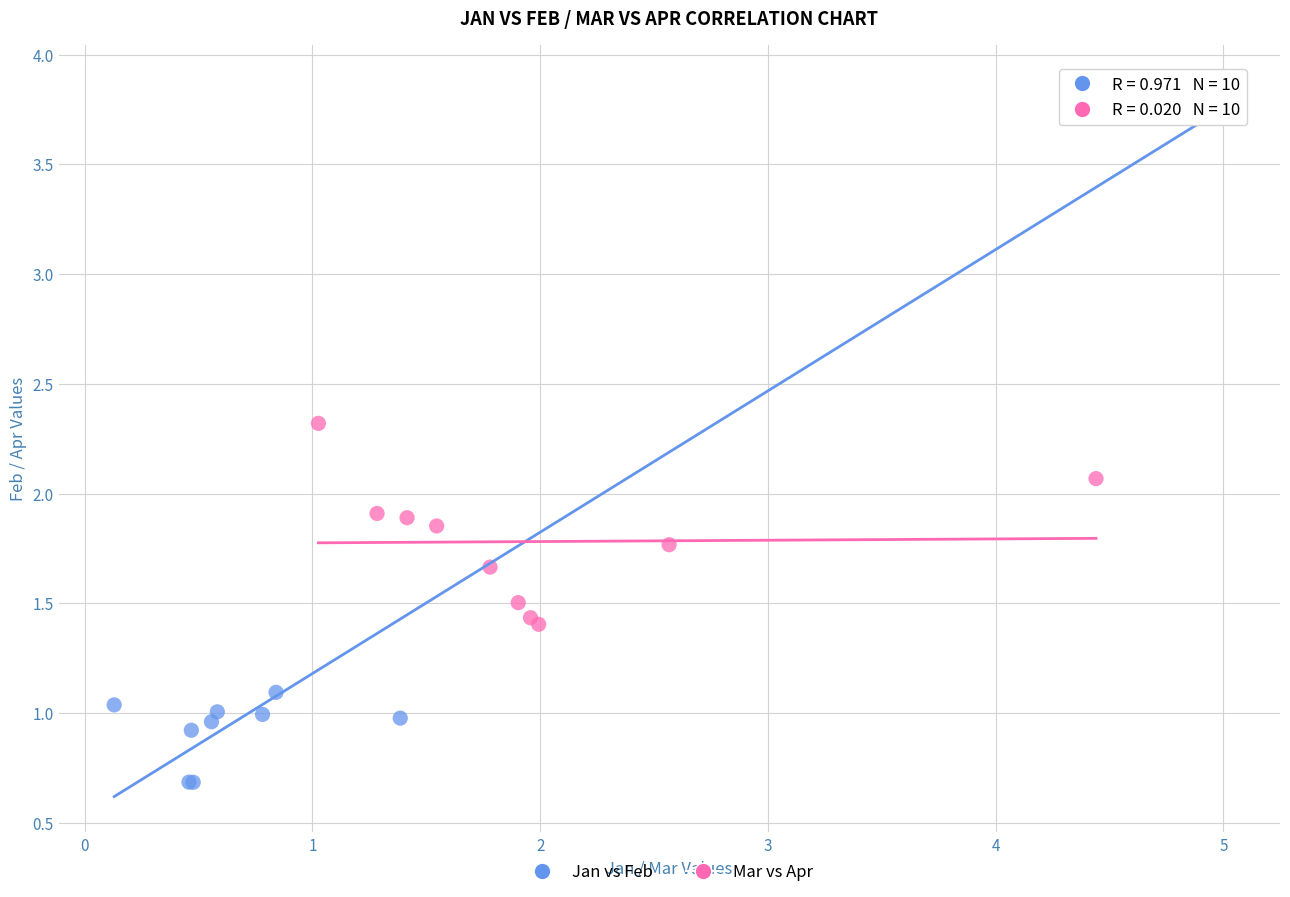

Which series contains the highest Y value?

Jan vs Feb